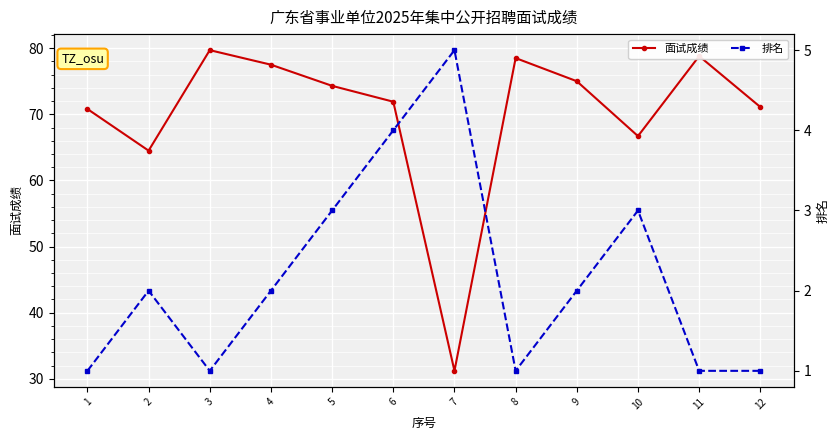

Is the value of 面试成绩 at 10 greater than the value of 排名 at 6?

Yes